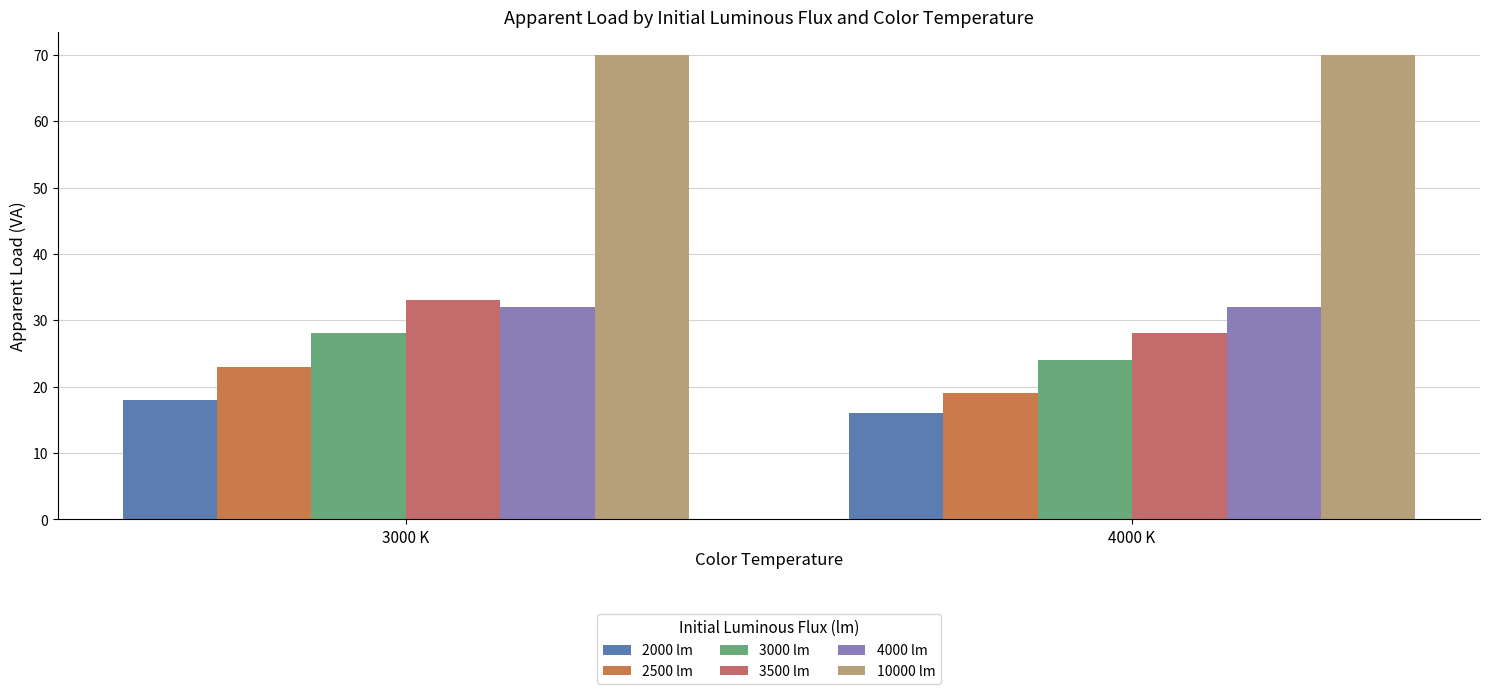

Which series has the largest total across all categories?

10000 lm